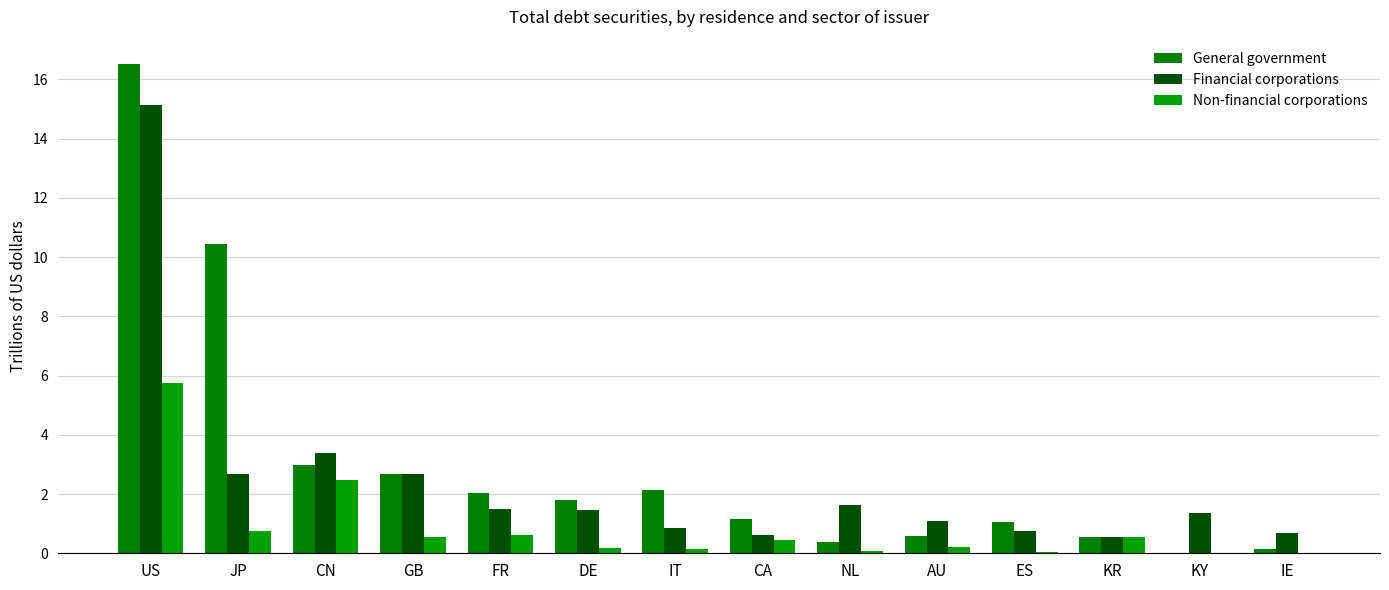

At how many categories does at least one series exceed 2?

6